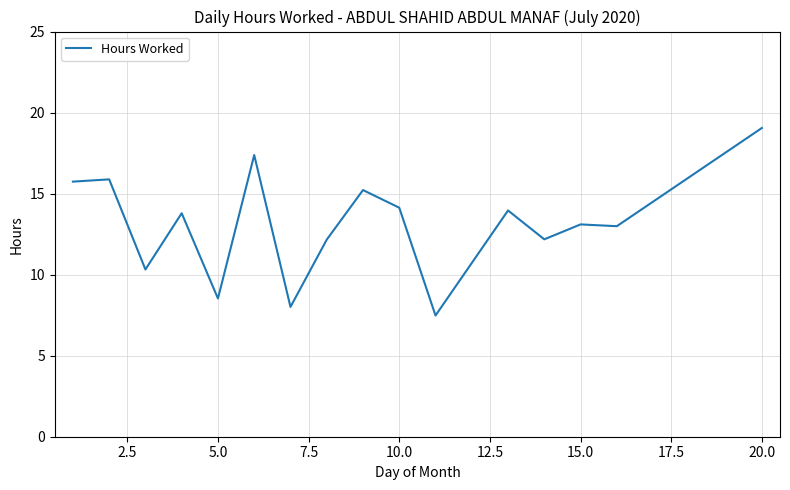

What is the difference between the maximum and minimum values?

11.6